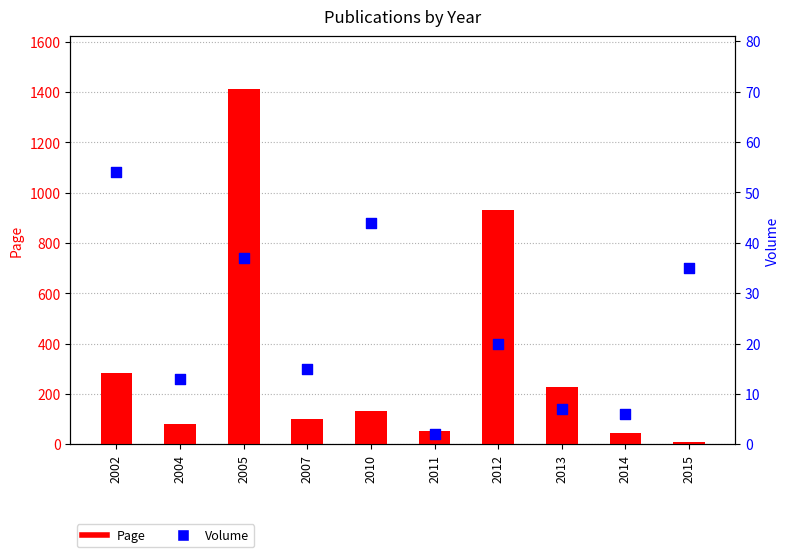

At how many categories does at least one series exceed 1054?

1